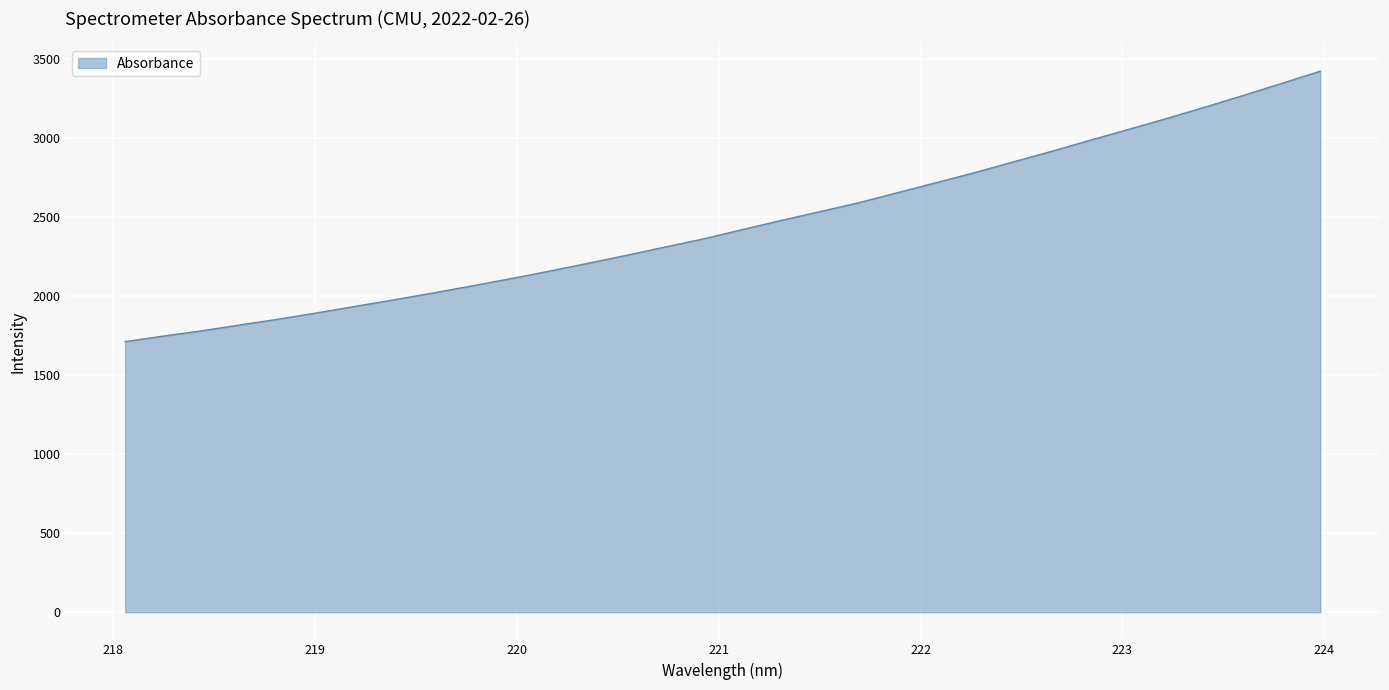

What is the smallest value displayed?

1713.7